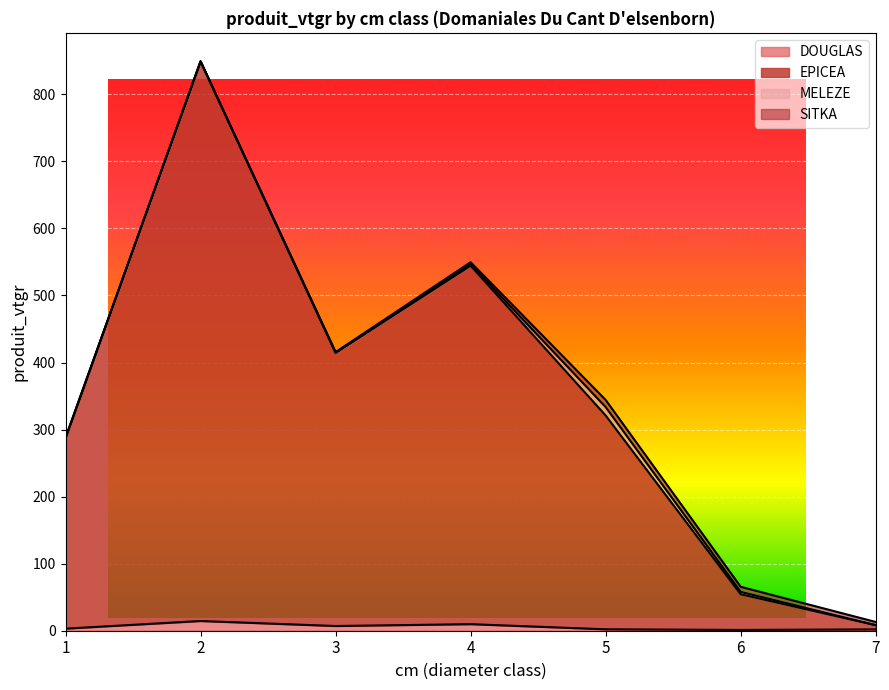

What is the value of the DOUGLAS point at the 1st from the left?

3.1